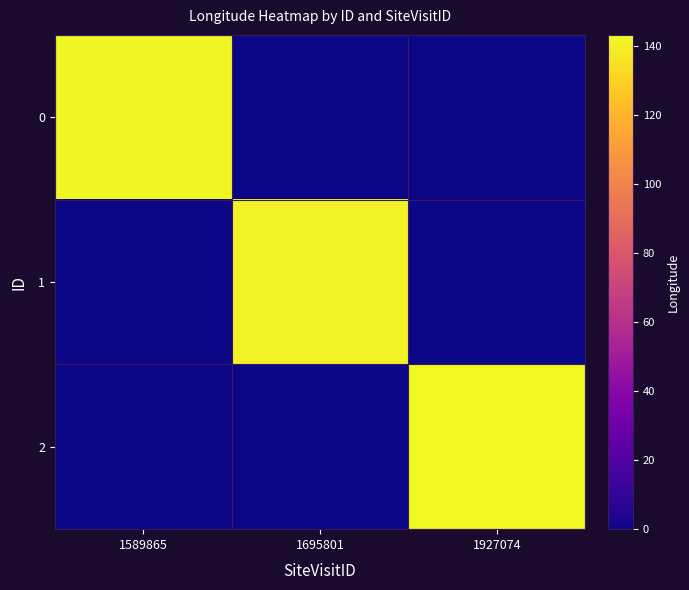

Which series changed the most between 1695801 and 1927074?

2